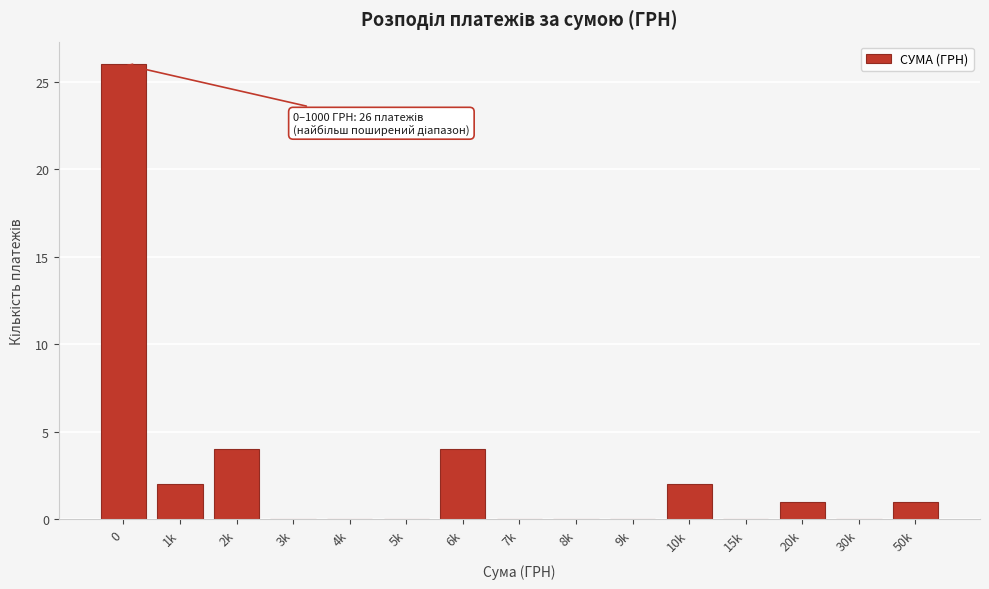

Reading right to left, transcribe all the data shown in this chart.

50k=1	30k=0	20k=1	15k=0	10k=2	9k=0	8k=0	7k=0	6k=4	5k=0	4k=0	3k=0	2k=4	1k=2	0=26